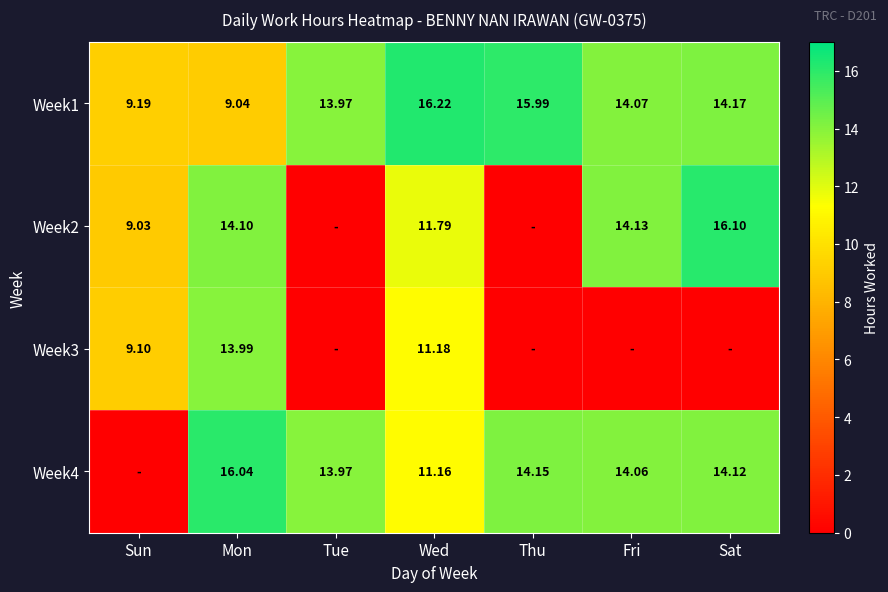

How many distinct data groups are displayed?

4